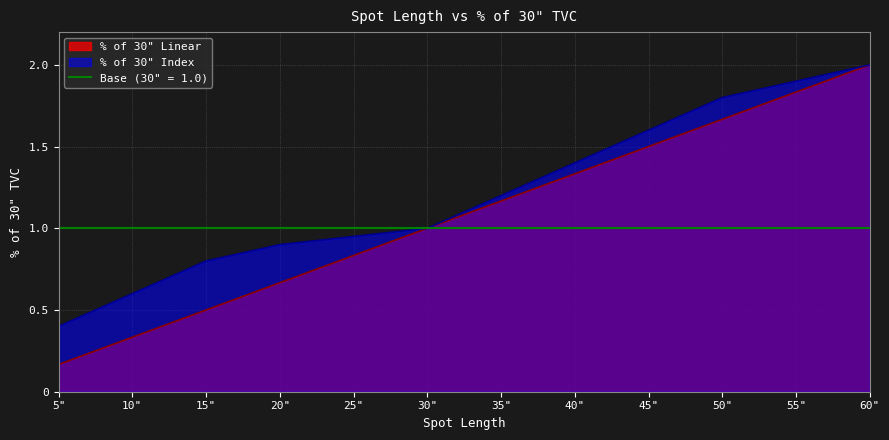

Where is Linear nearest to the value 1?

30"